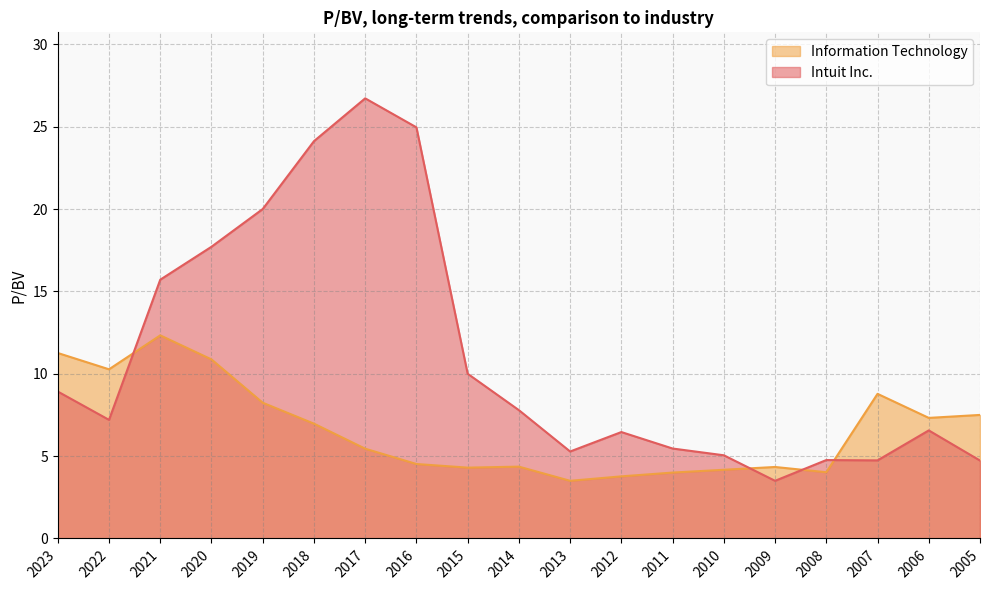

The value of Intuit Inc. at 2023 is 14.5. True or false?

False